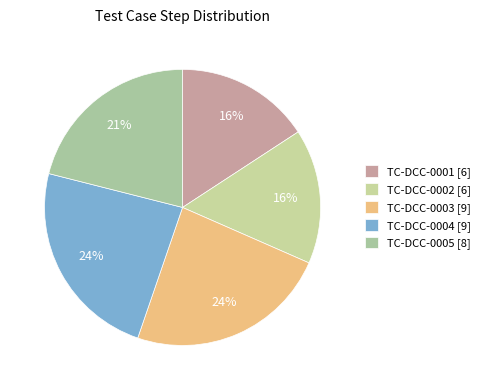

How many segments does this pie chart have?

5